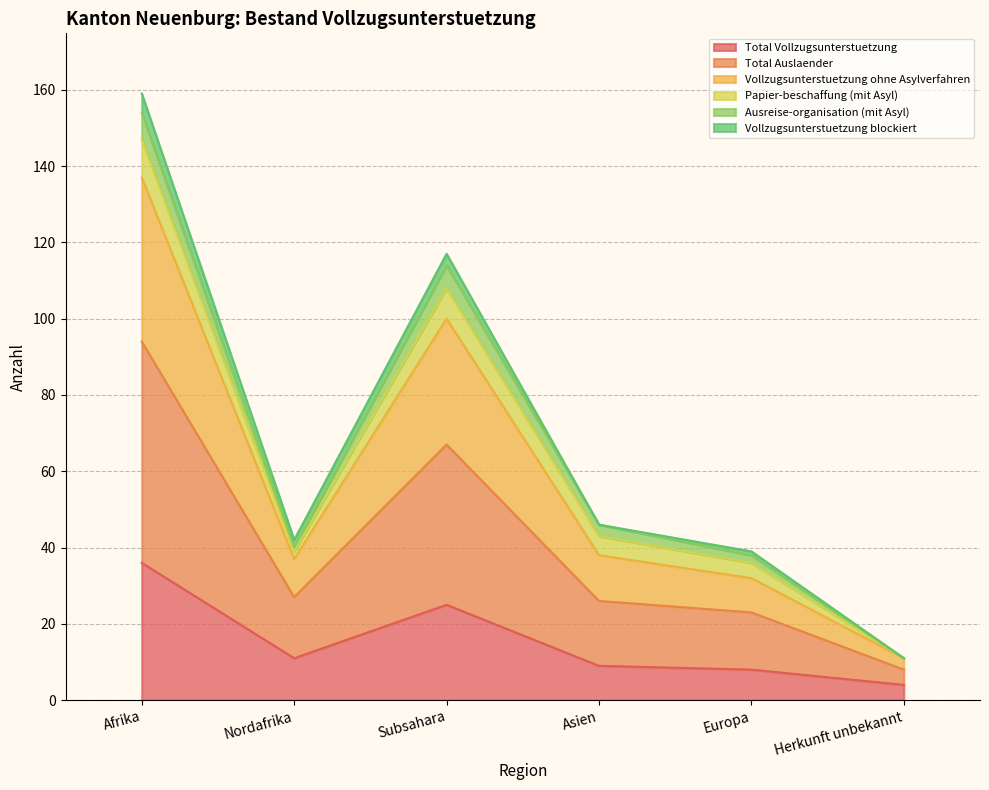

At which label is Total Vollzugsunterstuetzung closest to 20?

Subsahara